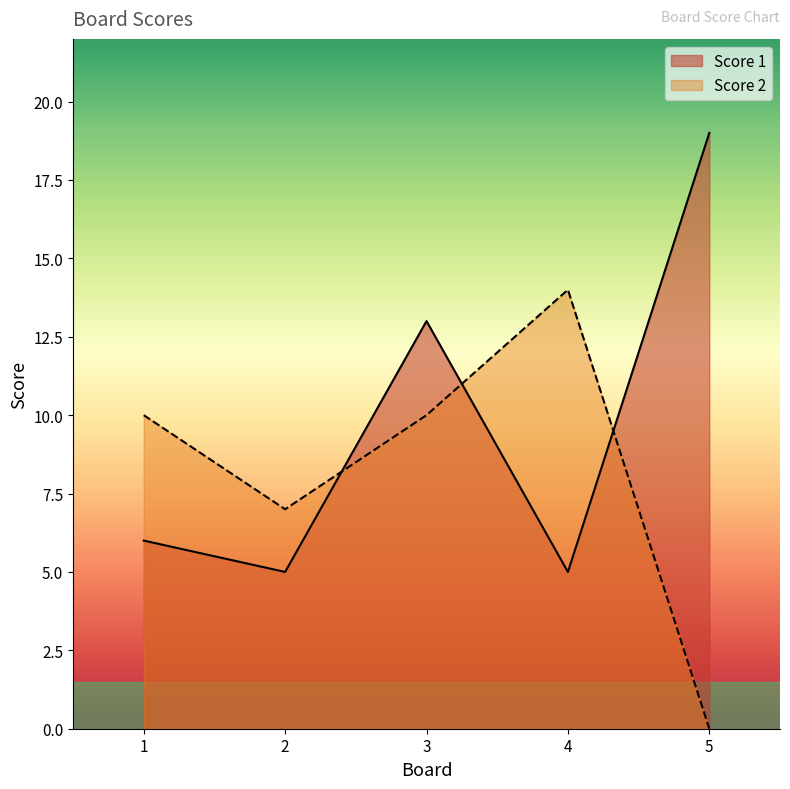

At which label is Score 2 closest to 7?

2